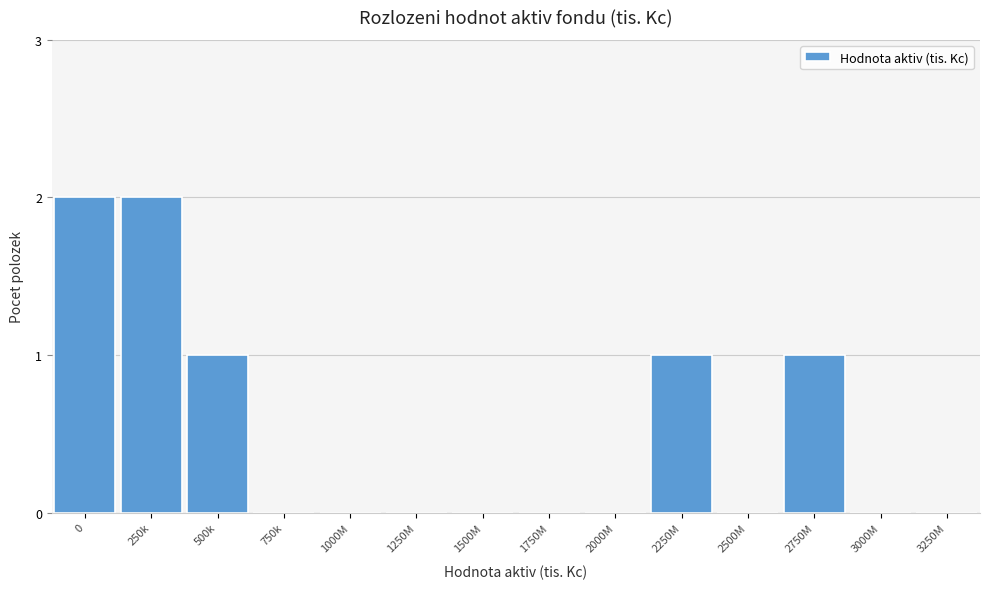

Reading left to right, transcribe all the data shown in this chart.

0=2	250k=2	500k=1	750k=0	1000M=0	1250M=0	1500M=0	1750M=0	2000M=0	2250M=1	2500M=0	2750M=1	3000M=0	3250M=0